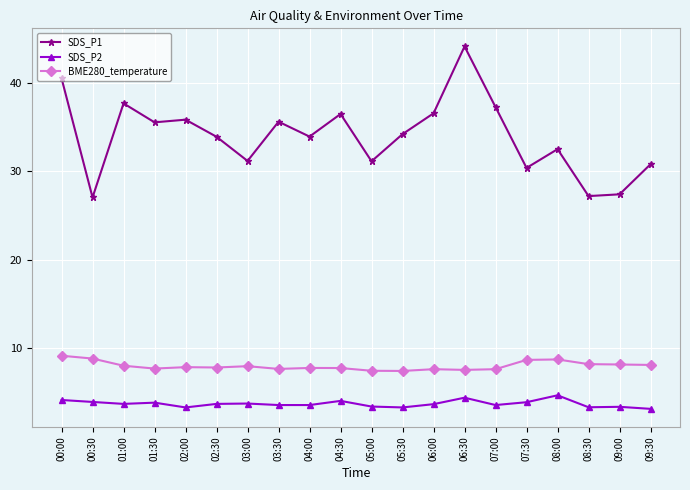

True or false: SDS_P1 has more than 2 points higher than both neighbors.

True